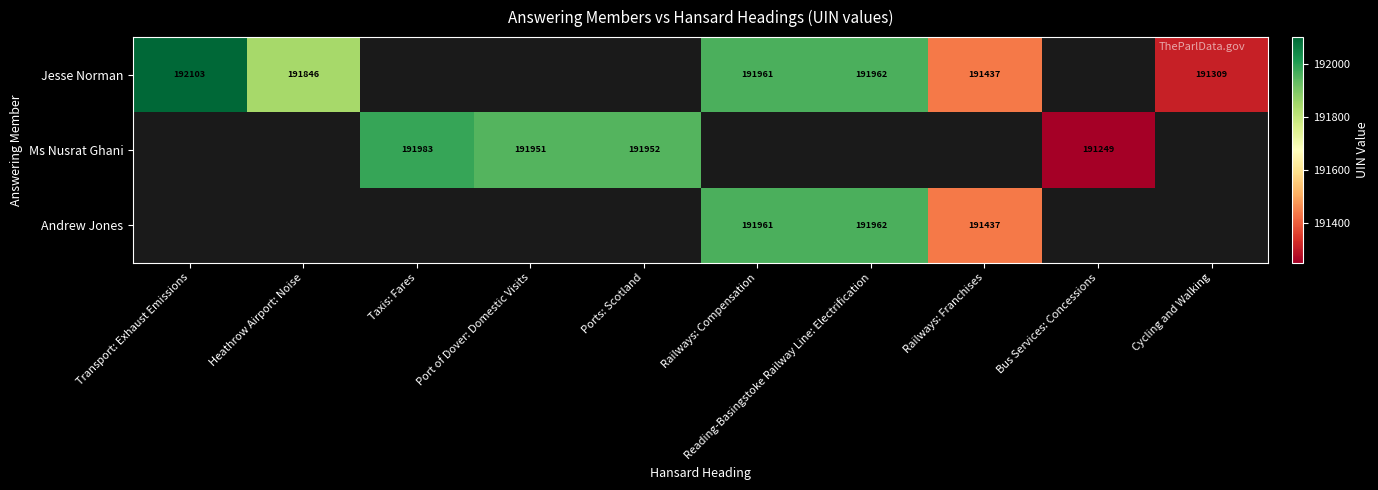

The value of Ms Nusrat Ghani at Bus Services: Concessions is 191249. True or false?

True